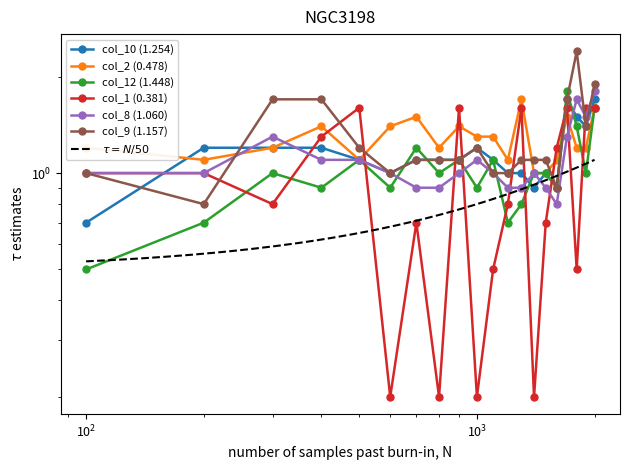

Reading left to right, transcribe all the data shown in this chart.

col_10 (1.254): 0.7	1.2	1.2	1.2	1.1	1.0	1.1	1.1	1.1	1.2	1.1	1.0	1.0	0.9	1.0	0.9	1.7	1.5	1.4	1.7
col_2 (0.478): 1.2	1.1	1.2	1.4	1.1	1.4	1.5	1.2	1.4	1.3	1.3	1.1	1.7	1.0	1.0	1.1	1.5	1.2	1.2	1.6
col_12 (1.448): 0.5	0.7	1.0	0.9	1.1	0.9	1.2	1.0	1.1	0.9	1.1	0.7	0.8	1.0	1.0	0.9	1.8	1.4	1.0	1.6
col_1 (0.381): 1.0	1.0	0.8	1.3	1.6	0.2	0.7	0.2	1.6	0.2	0.5	0.8	1.6	0.2	0.7	1.2	1.6	0.5	1.6	1.6
col_8 (1.060): 1.0	1.0	1.3	1.1	1.1	1.0	0.9	0.9	1.0	1.1	1.0	0.9	0.9	1.0	0.9	0.8	1.3	1.7	1.5	1.8
col_9 (1.157): 1.0	0.8	1.7	1.7	1.2	1.0	1.1	1.1	1.1	1.2	1.0	1.0	1.1	1.1	1.1	0.9	1.7	2.4	1.4	1.9